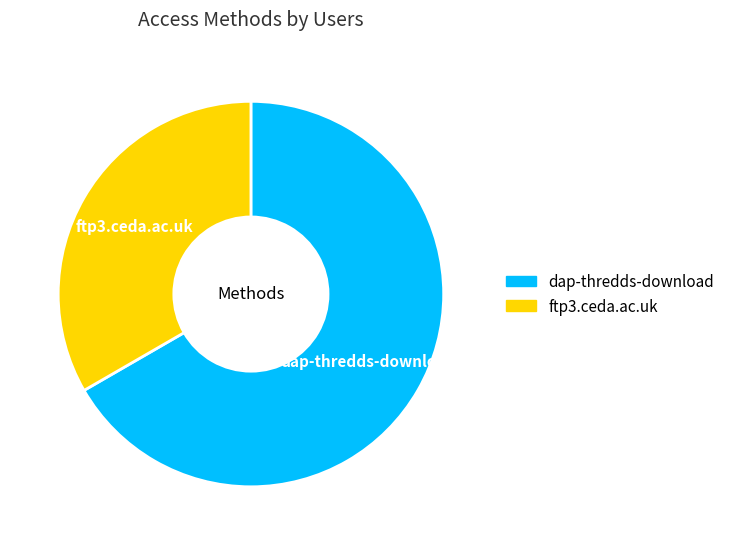

Combined, do ftp3.ceda.ac.uk and dap-thredds-download account for over 50%?

Yes